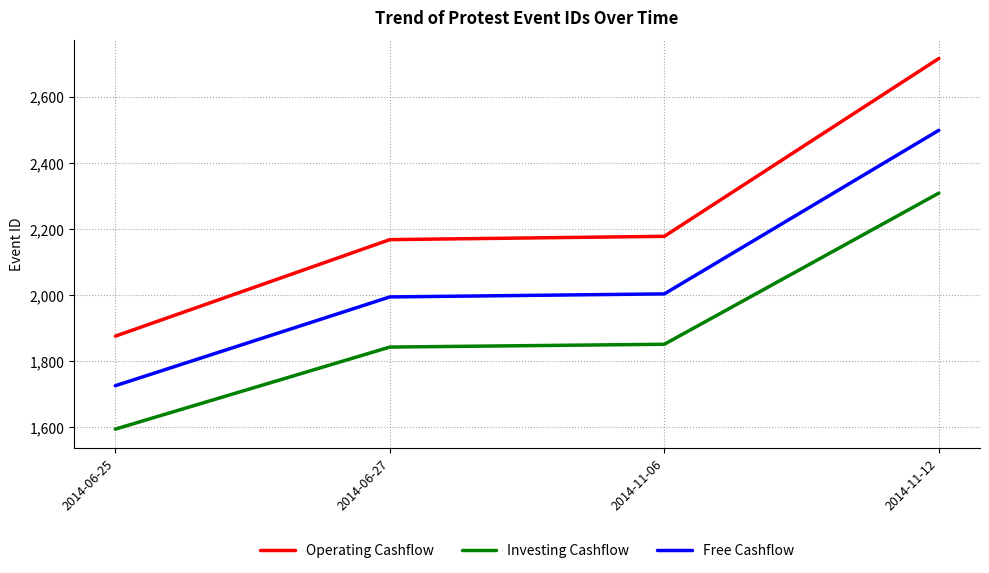

Which series has the widest spread of values?

Operating Cashflow